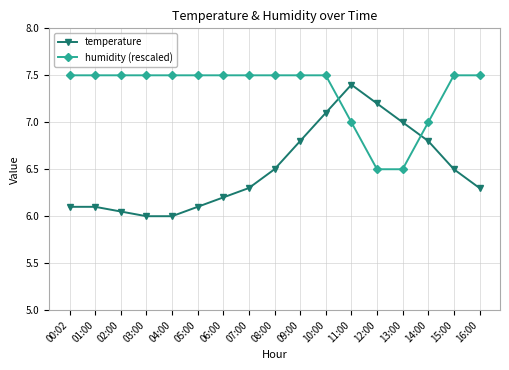

What position from the right is 11:00?

6